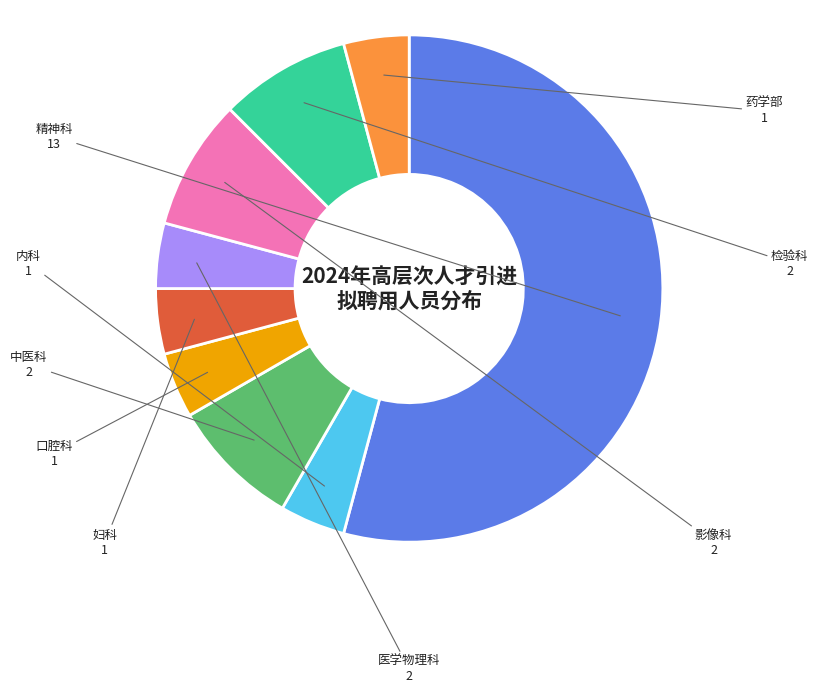

Does any single category account for the majority?

Yes